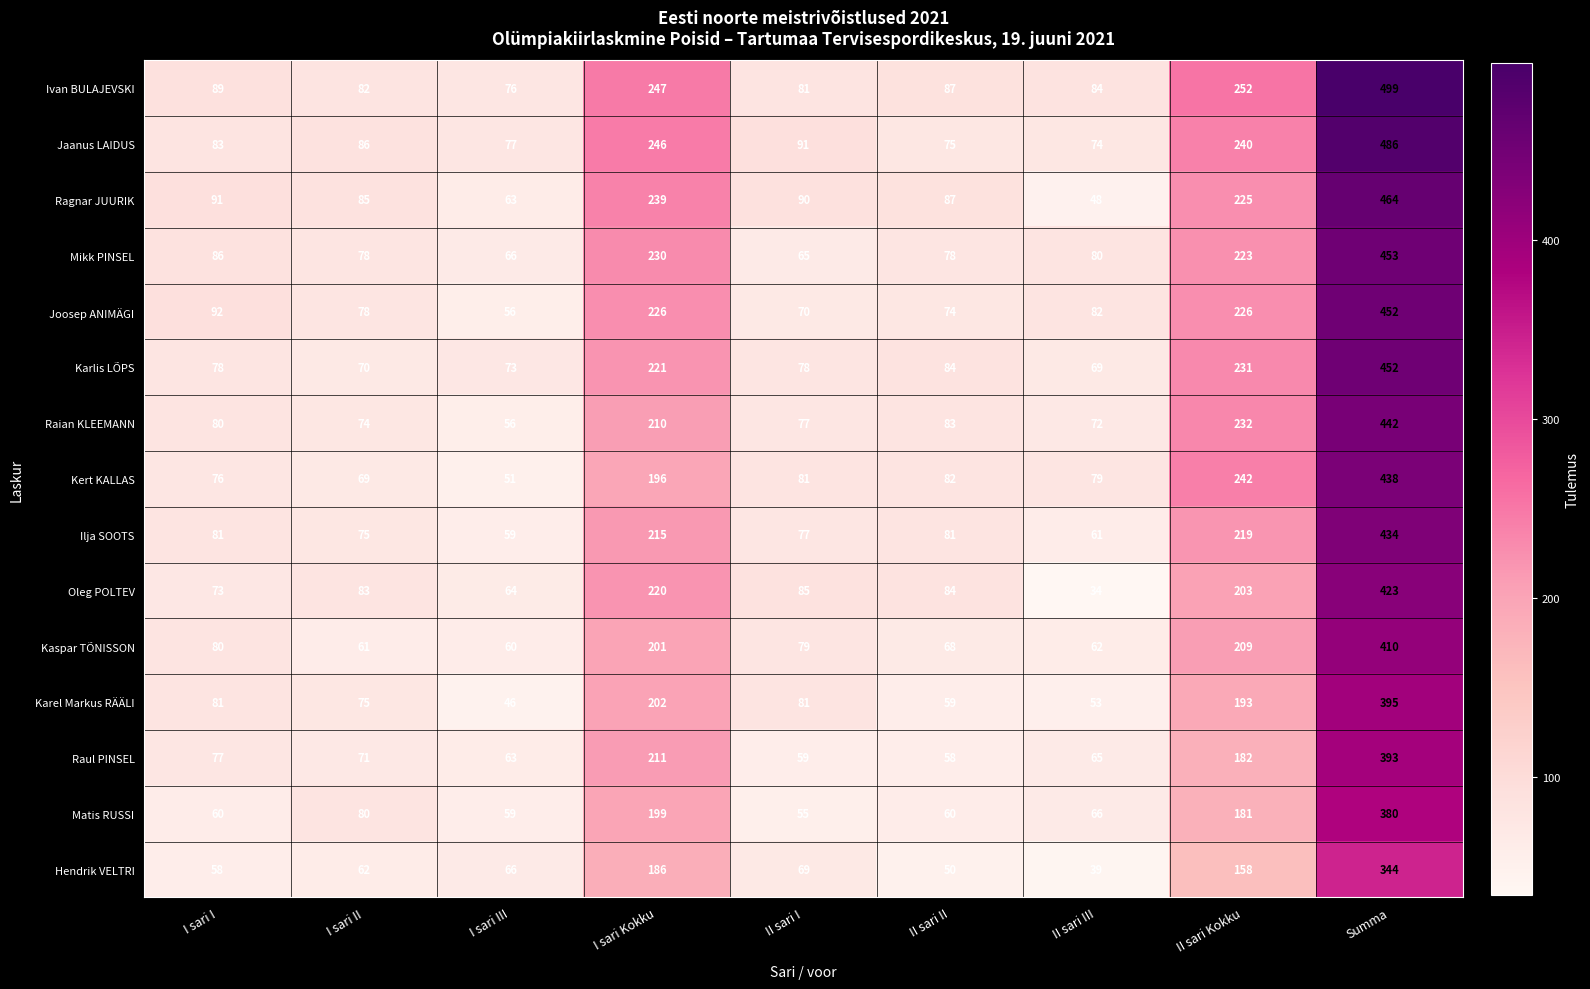

At which label is Jaanus LAIDUS closest to 280?

I sari Kokku